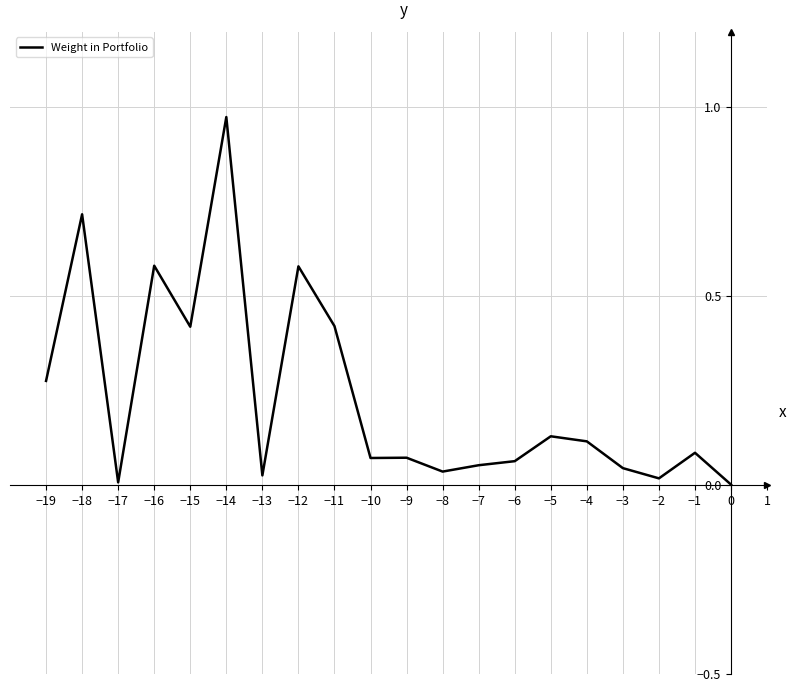

What is the difference between the values at −9 and −14?

0.9